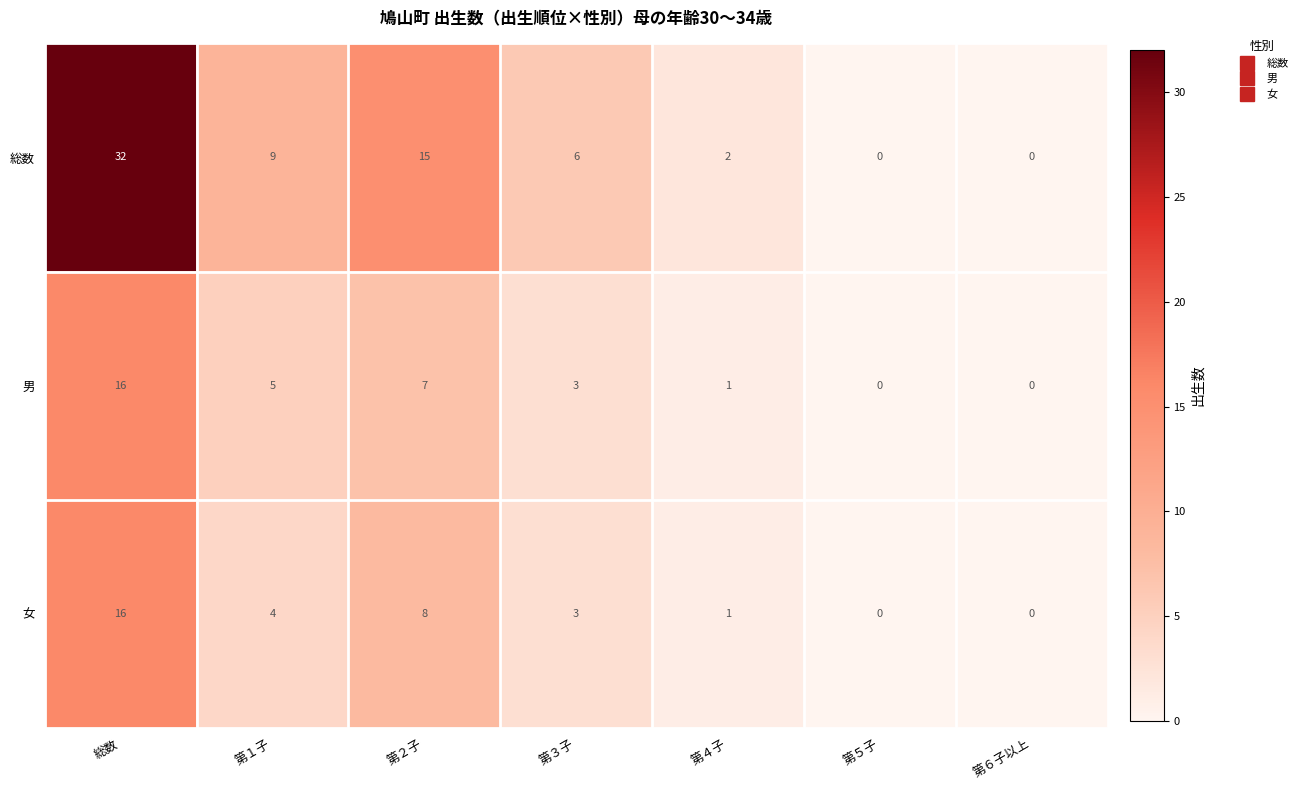

At which category does the chart reach its peak across all series?

総数